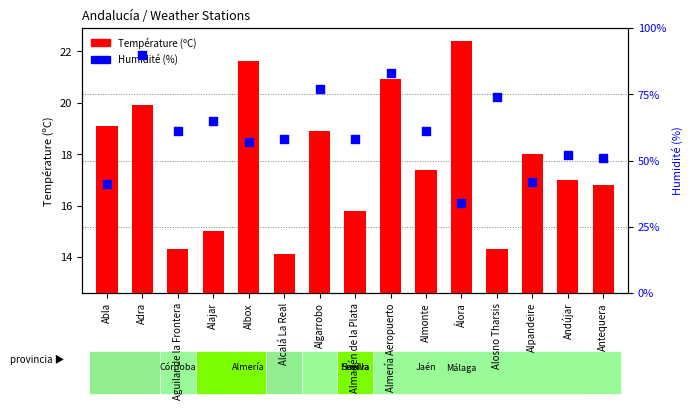

At how many categories does at least one series exceed 55?

10